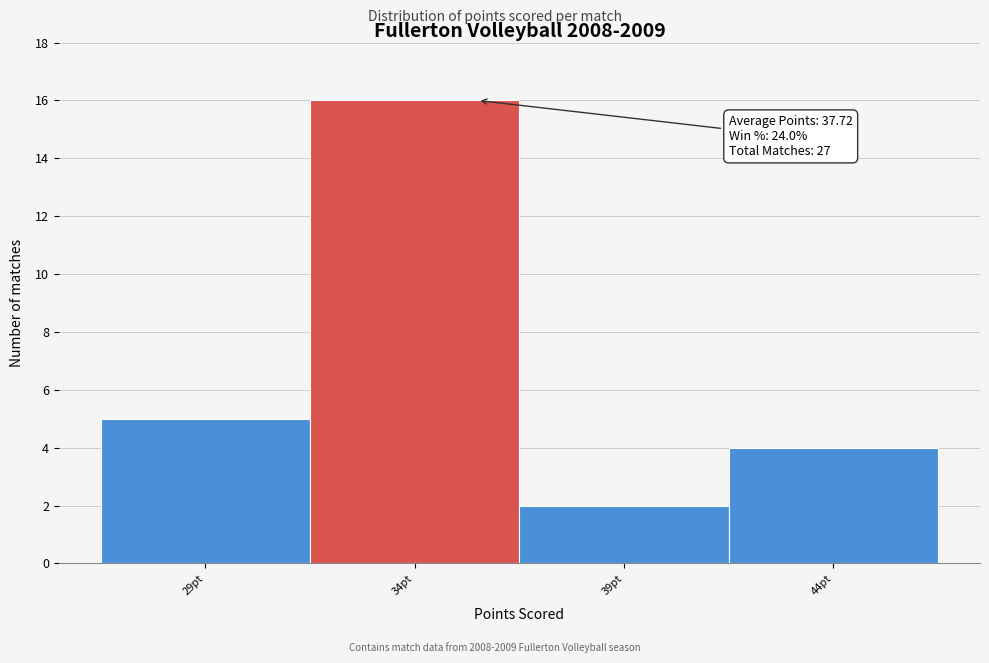

Reading right to left, transcribe all the data shown in this chart.

4	2	16	5